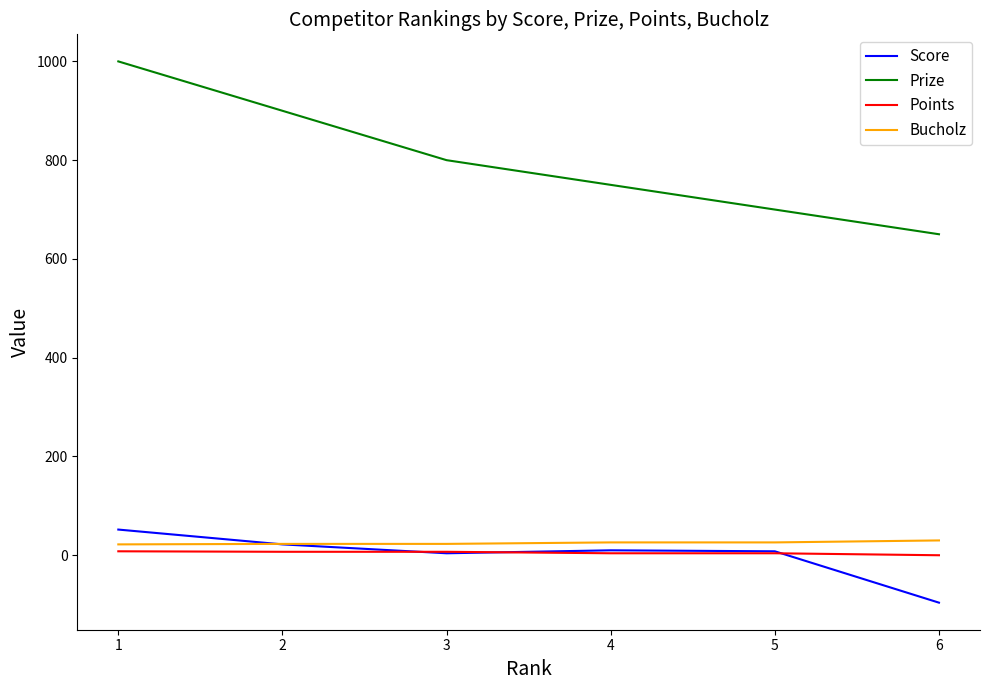

Does the chart display data point markers on the line(s)?

No